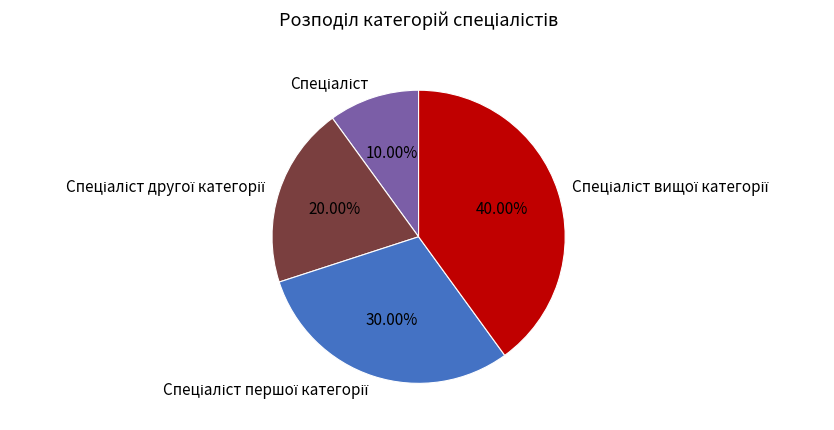

Does any single category account for the majority?

No